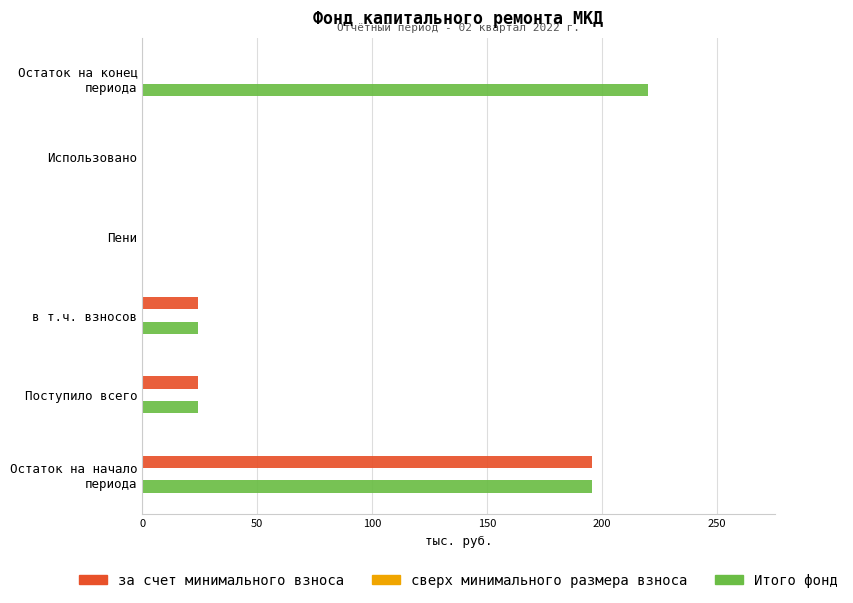

How many distinct data groups are displayed?

2